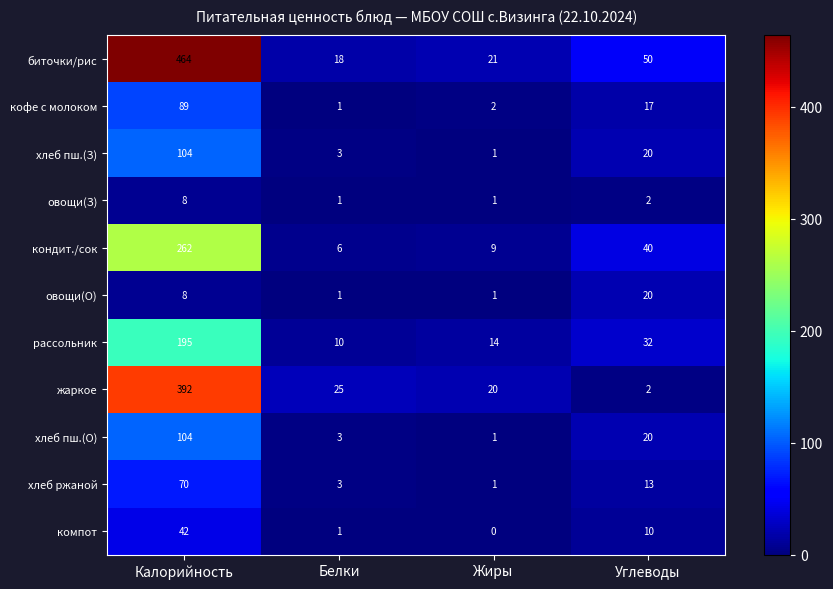

At which label does овощи(З) first exceed 2?

Калорийность